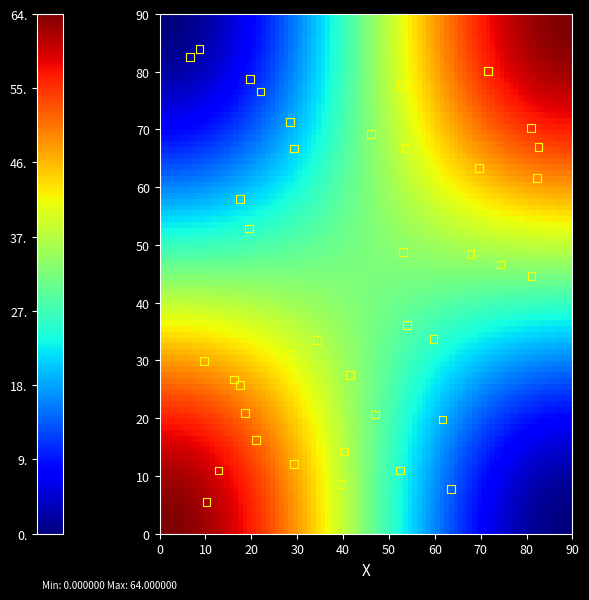

What is the range of X values (max minus min)?

75.9